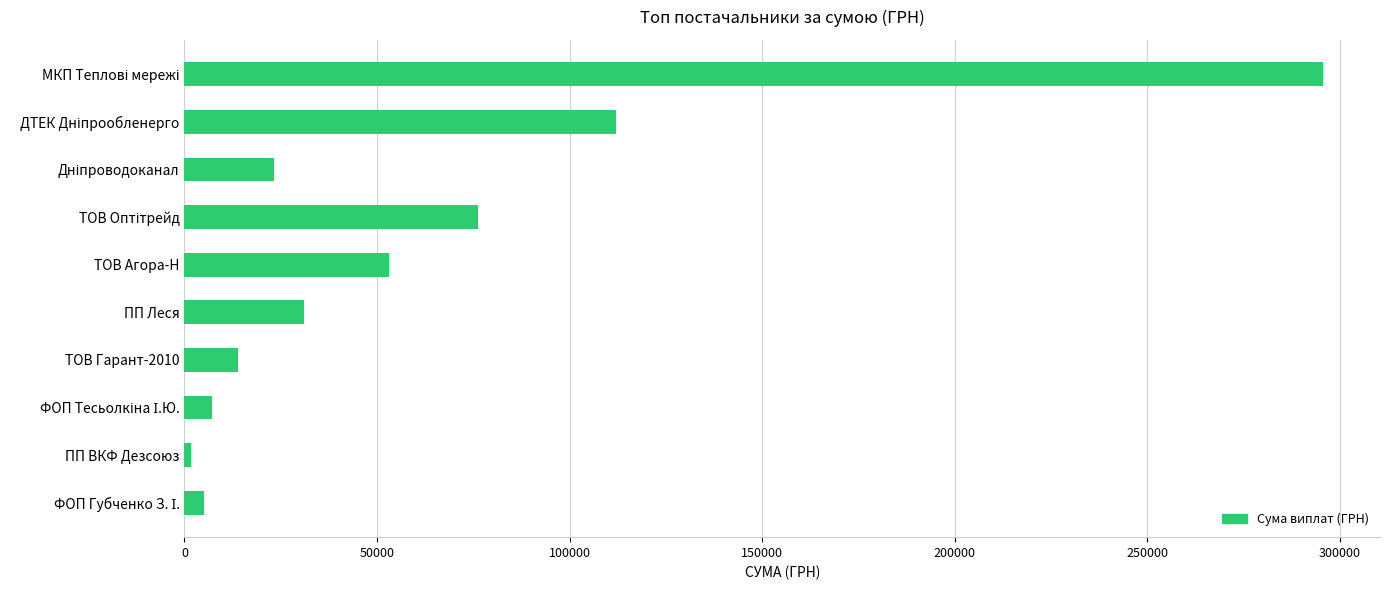

What is the label of the 4th bar from the bottom?

ТОВ Гарант-2010